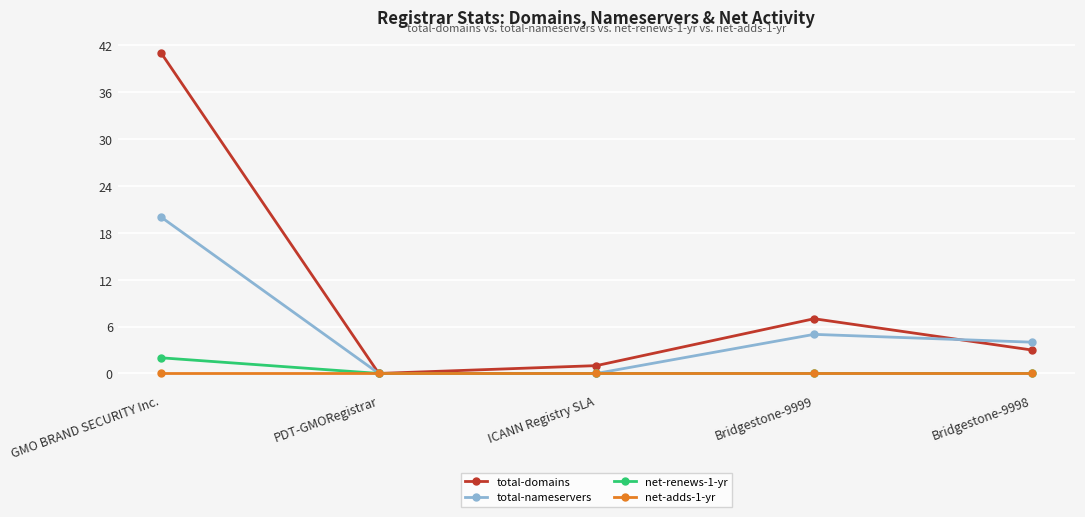

Which series has the widest spread of values?

total-domains